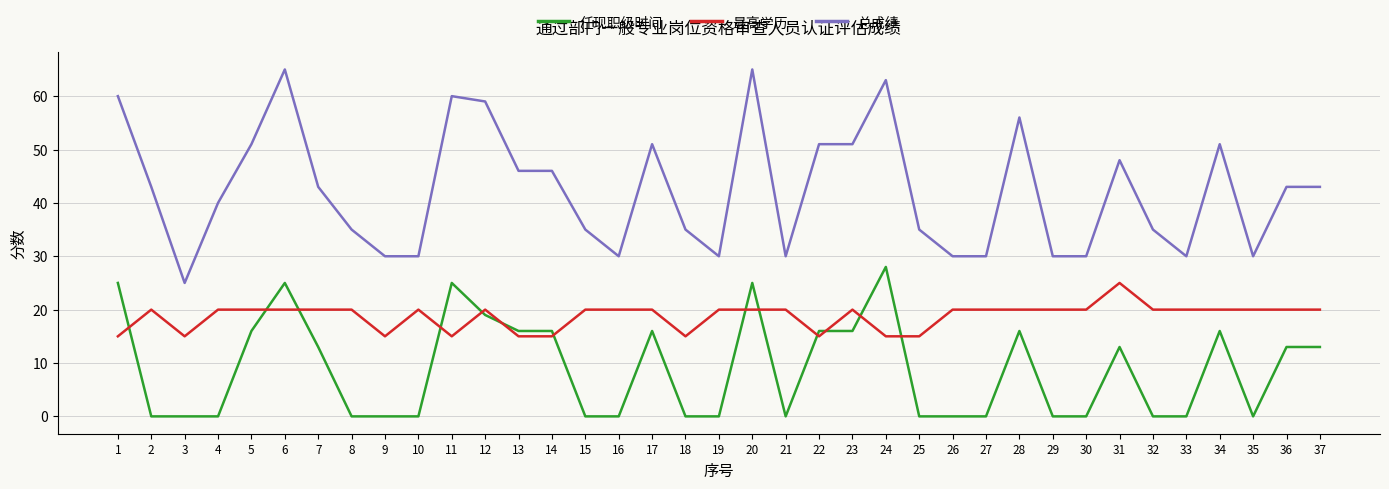

Between which two adjacent categories do 任现职级时间 and 最高学历 first intersect?

1 and 2